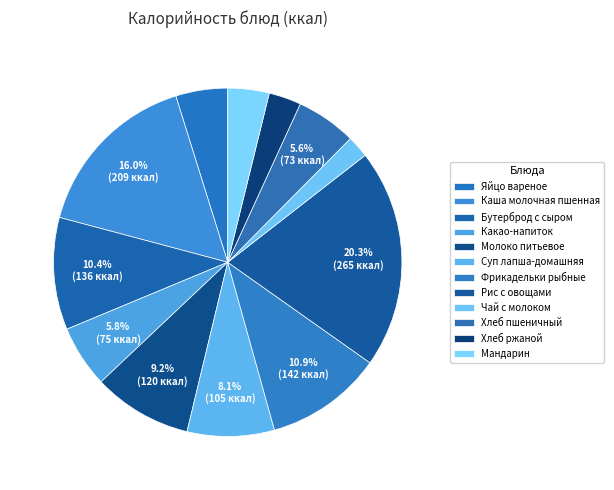

True or false: Хлеб пшеничный accounts for 1% of the total.

False